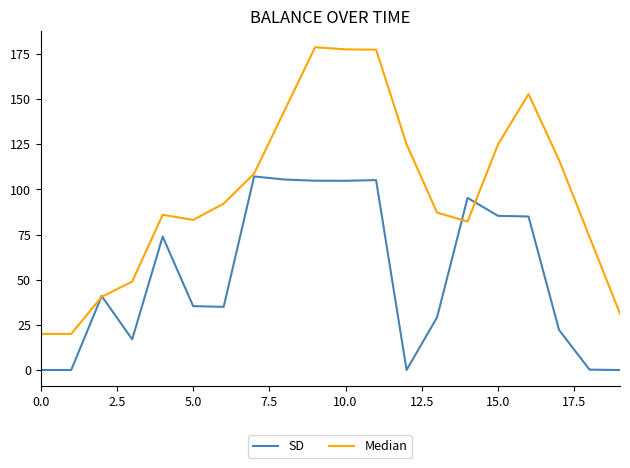

Which series has the largest range (max minus min)?

Median